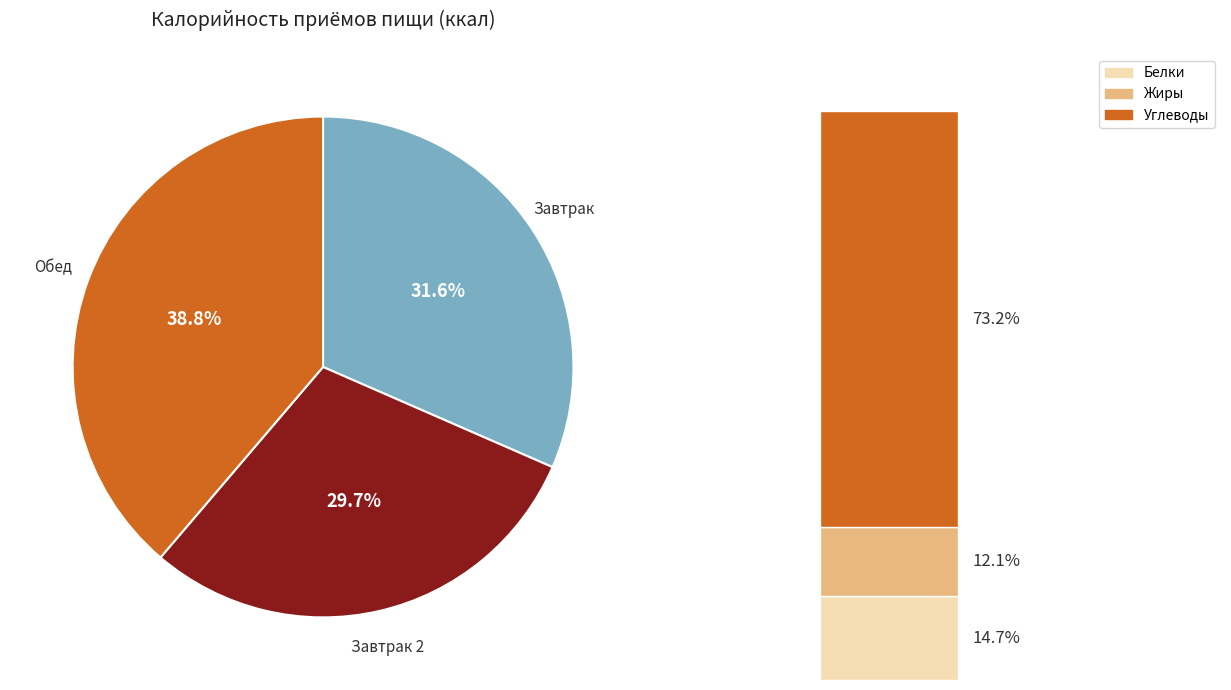

To the nearest percent, what percentage of the pie is Завтрак 2?

30%